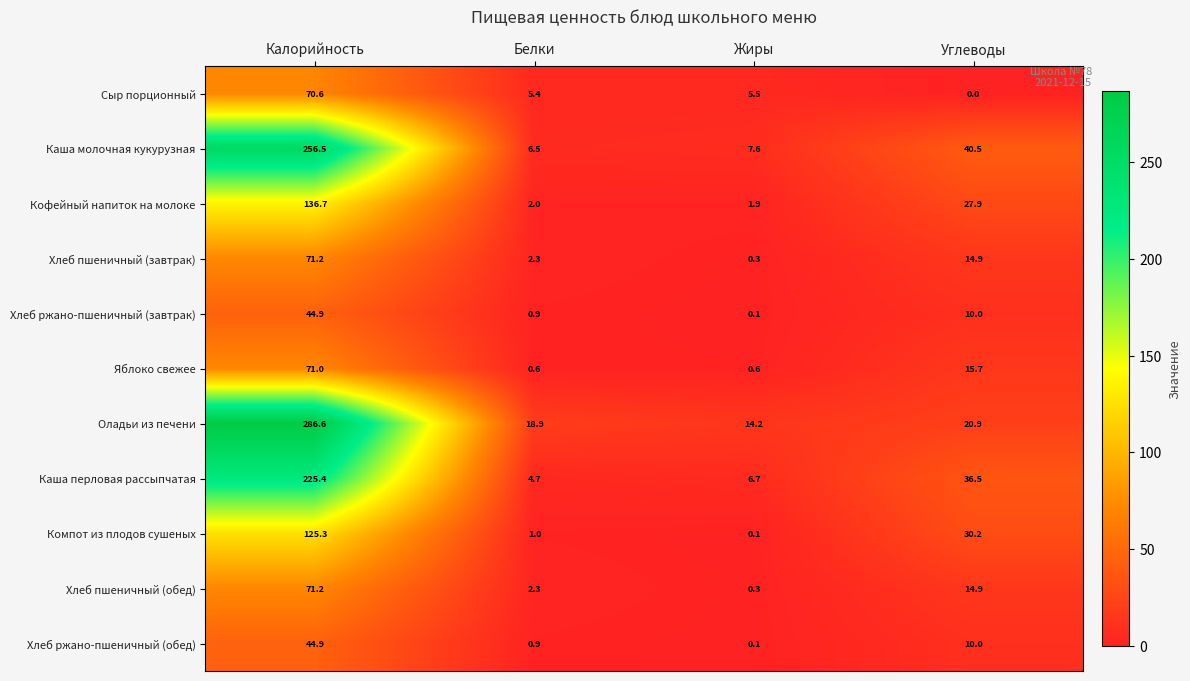

Rank the categories by Хлеб ржано-пшеничный (завтрак) value from highest to lowest.

Калорийность, Углеводы, Белки, Жиры